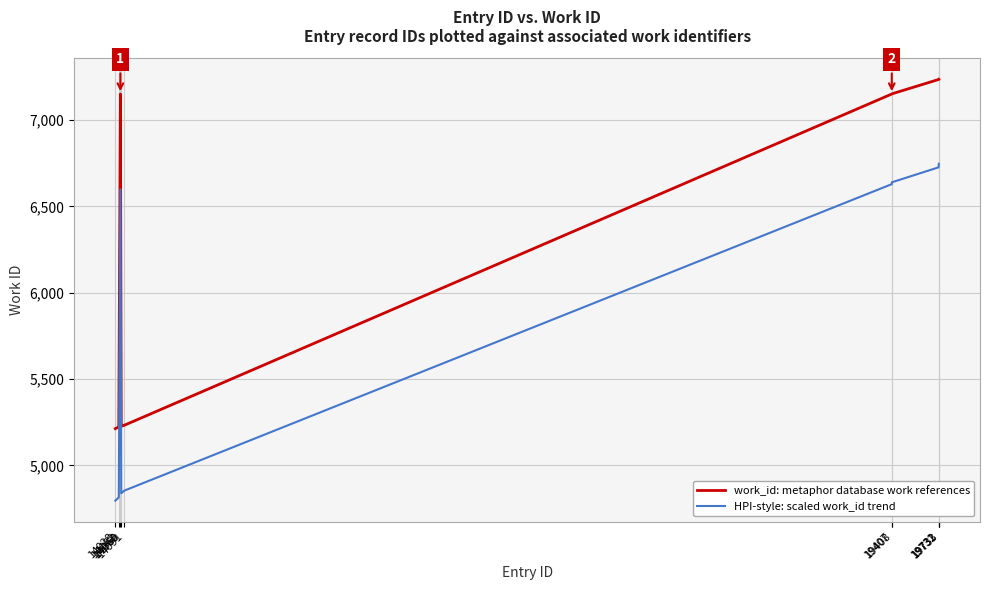

What is the highest value of the HPI-style: scaled work_id trend series?

6747.1